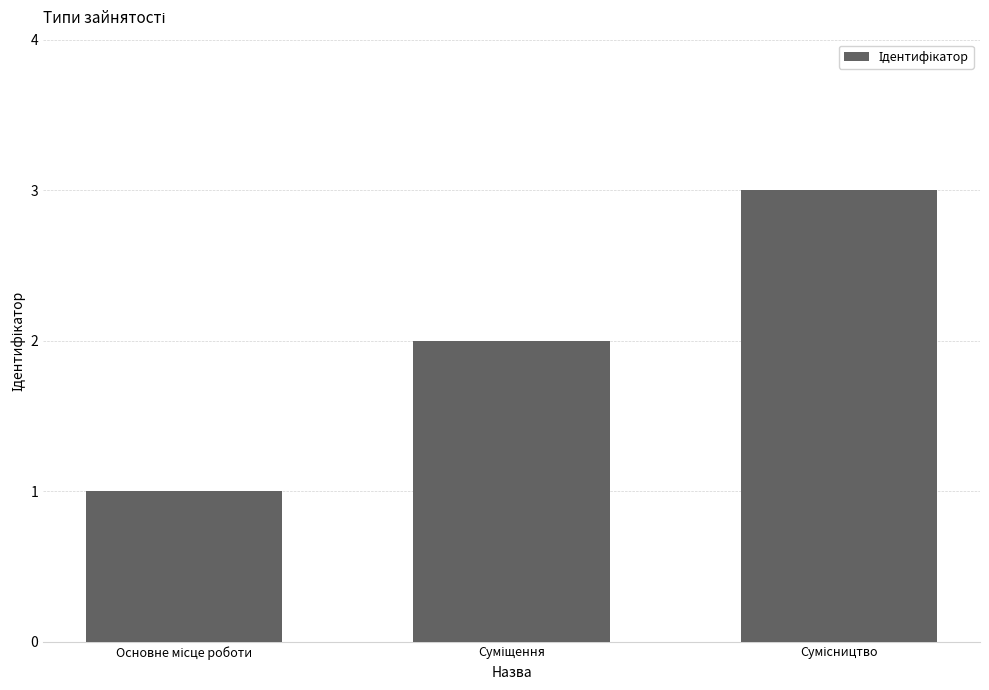

What is the sum of all values?

6